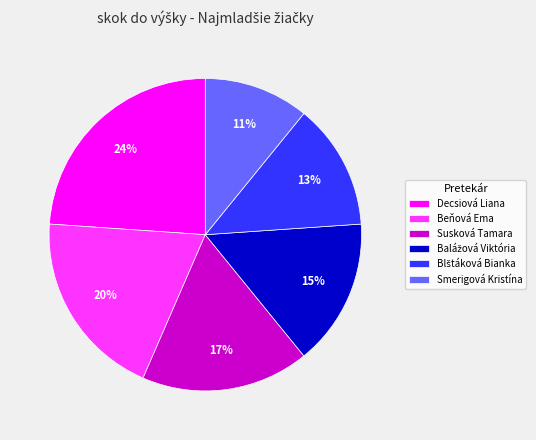

Between Susková Tamara and Beňová Ema, which is larger?

Beňová Ema